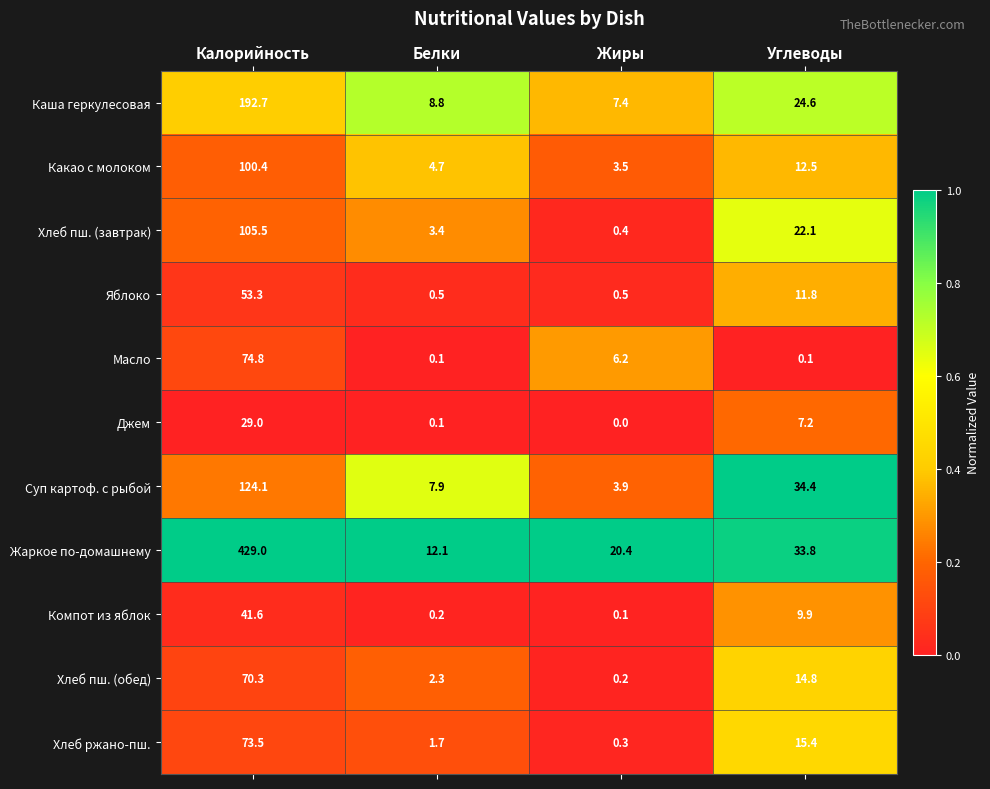

Which category has the lowest value in the Жаркое по-домашнему series?

Белки